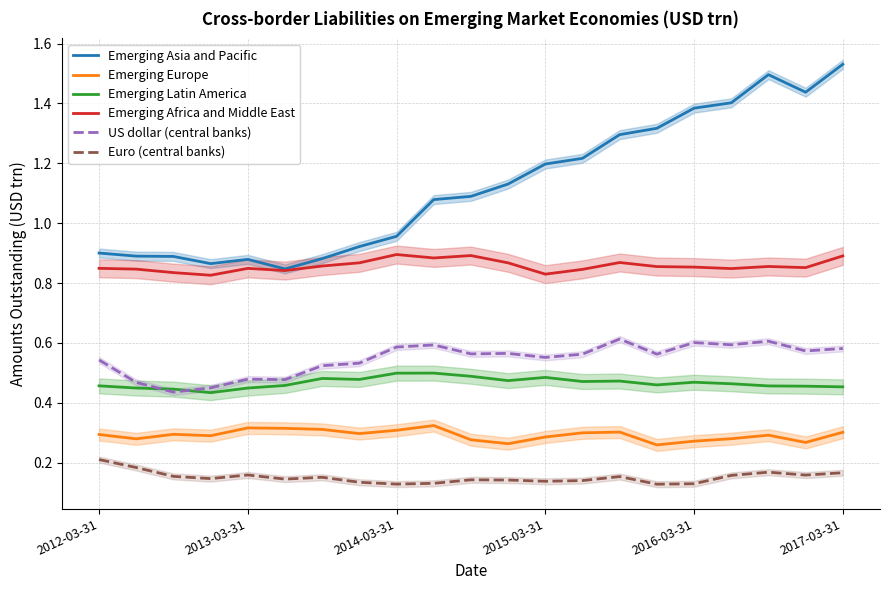

True or false: Emerging Asia and Pacific and Emerging Latin America intersect in this chart.

False